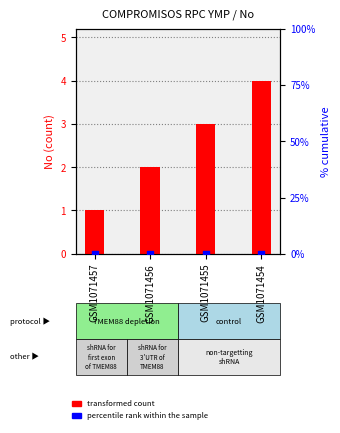

At which category is the sum across all series the highest?

GSM1071454